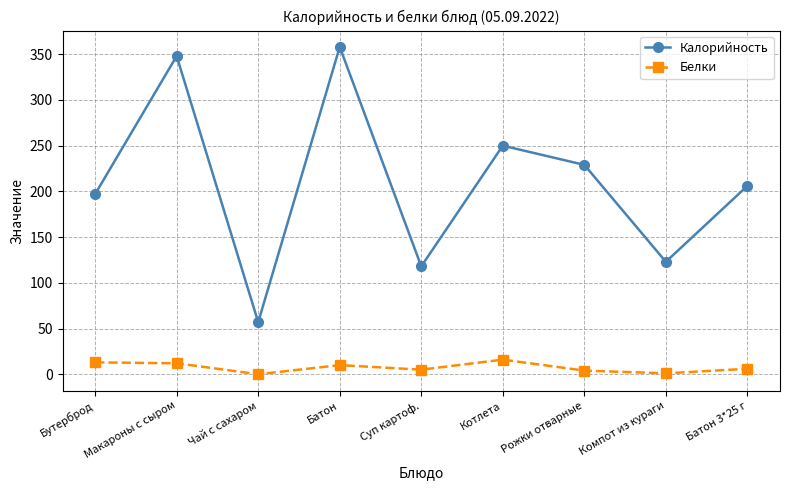

What is the label of the 4th point from the right?

Котлета